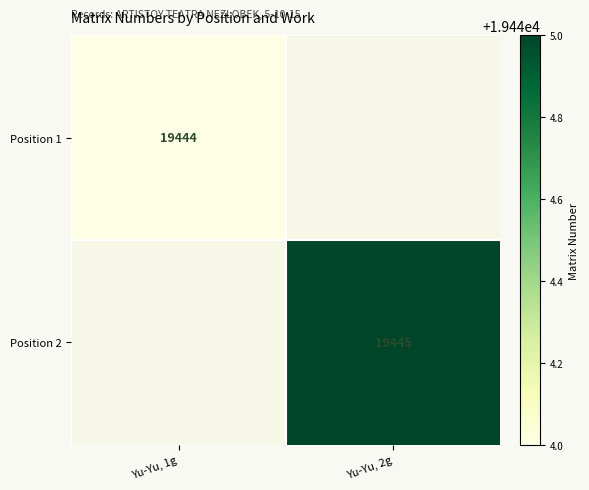

True or false: Position 1 has a value of 19444 at Yu-Yu, 1g.

True